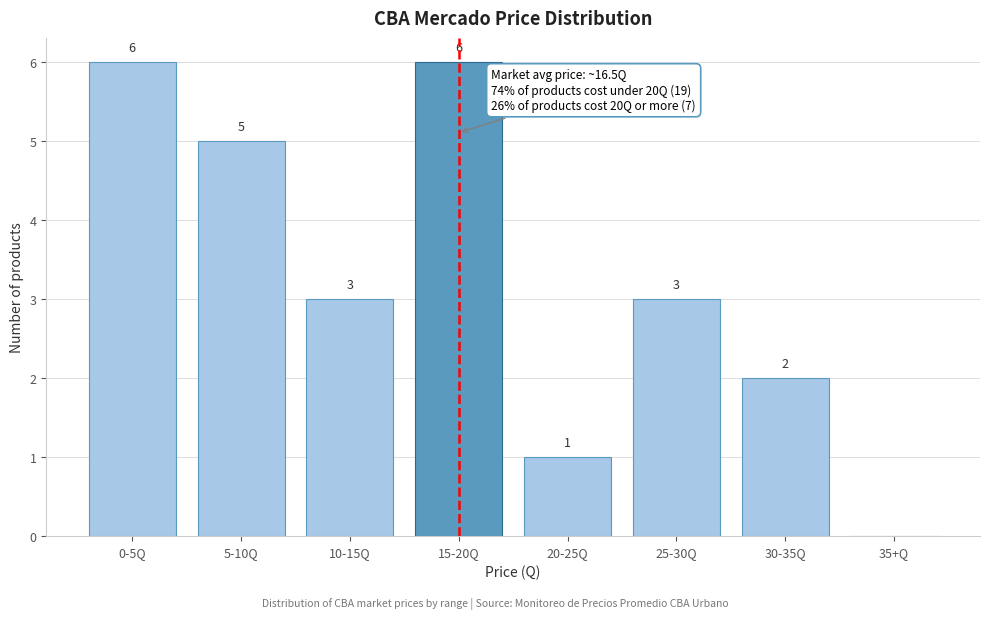

Reading left to right, list all the values displayed in this chart.

0-5Q=6	5-10Q=5	10-15Q=3	15-20Q=6	20-25Q=1	25-30Q=3	30-35Q=2	35+Q=0